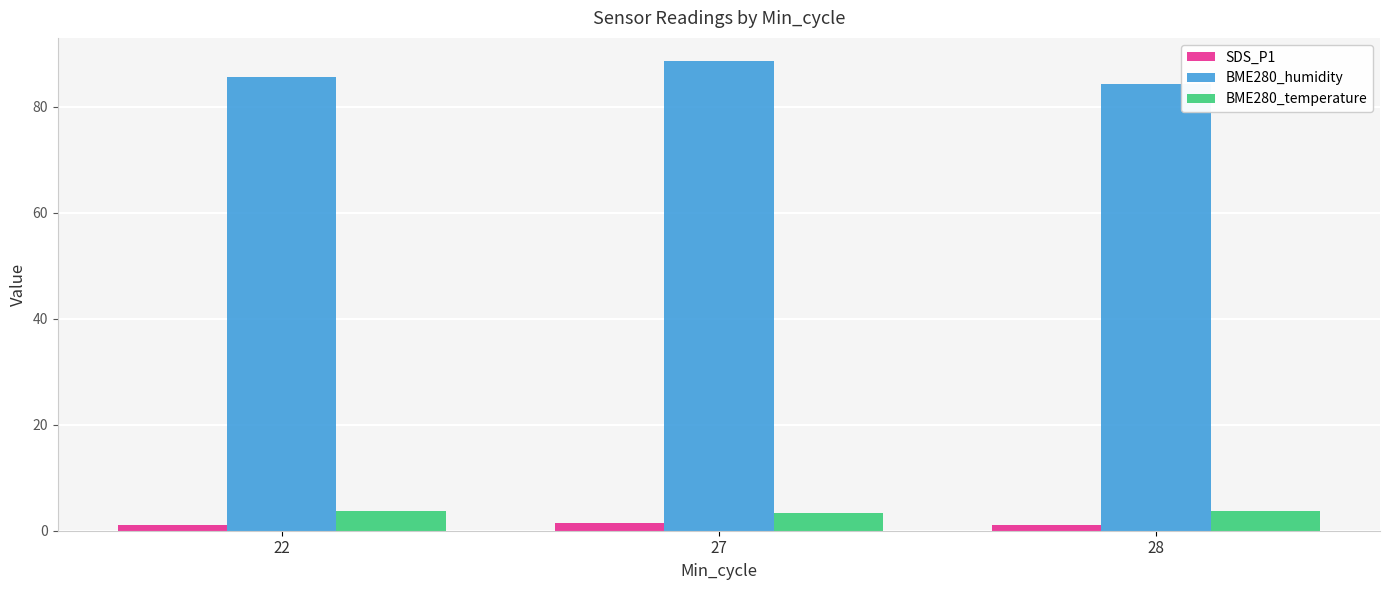

The value of SDS_P1 at 27 is 1.4. True or false?

True